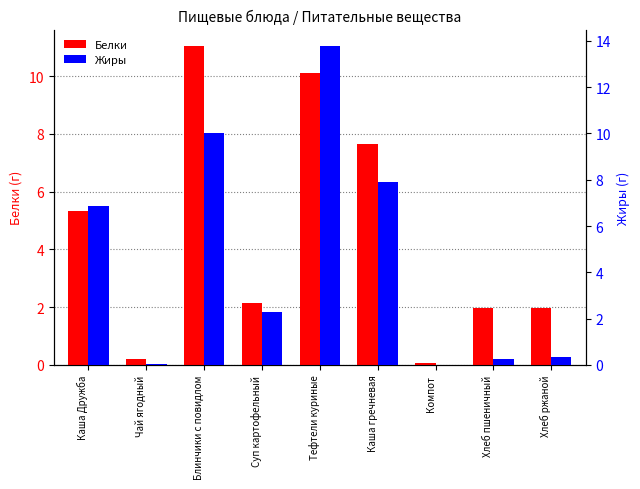

What is the highest value of the Белки series?

11.1